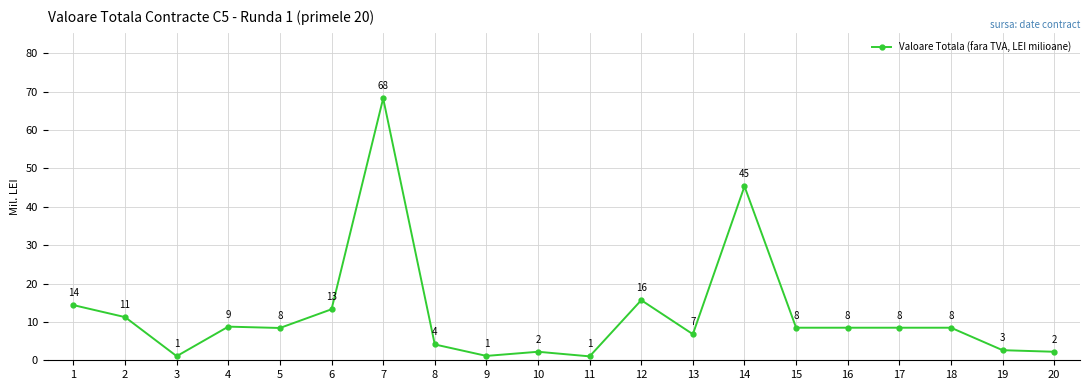

What is the maximum value shown in the chart?

68.3